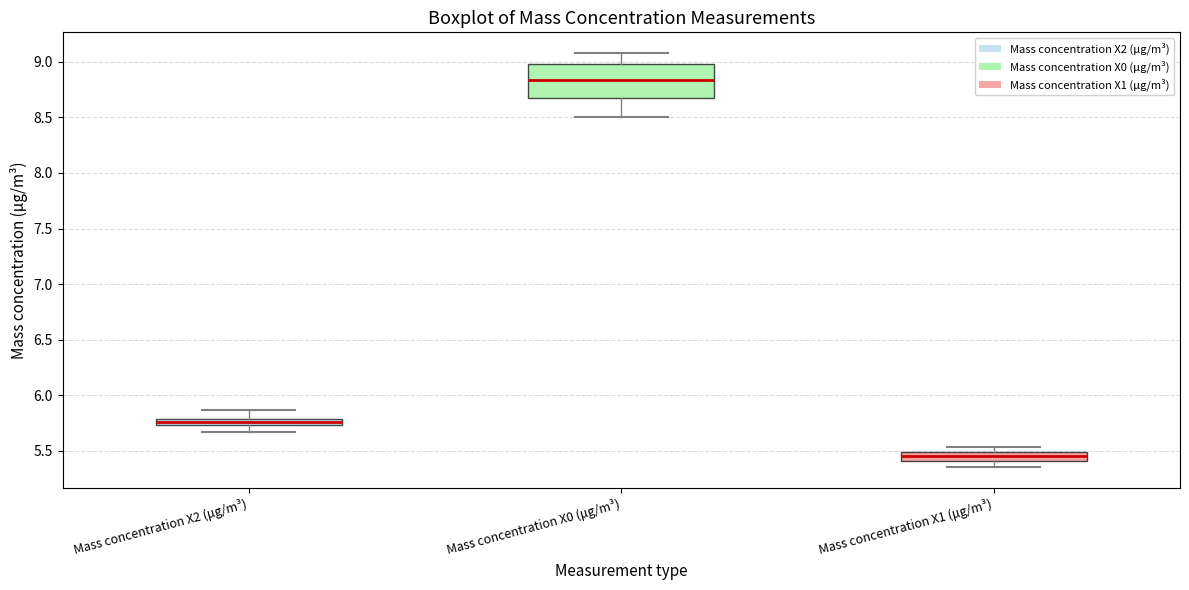

Where does the lower whisker of the box for Mass concentration X0 (μg/m³) end on the y-axis? The values are not printed on the chart, so give them approximately, as read against the axis.

8.50